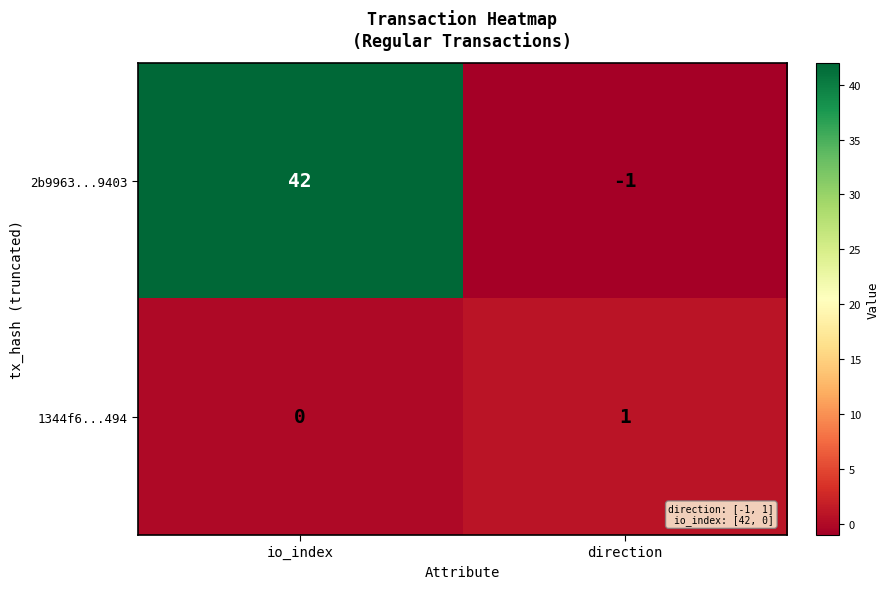

At which label is 1344f6...494 closest to 0?

io_index